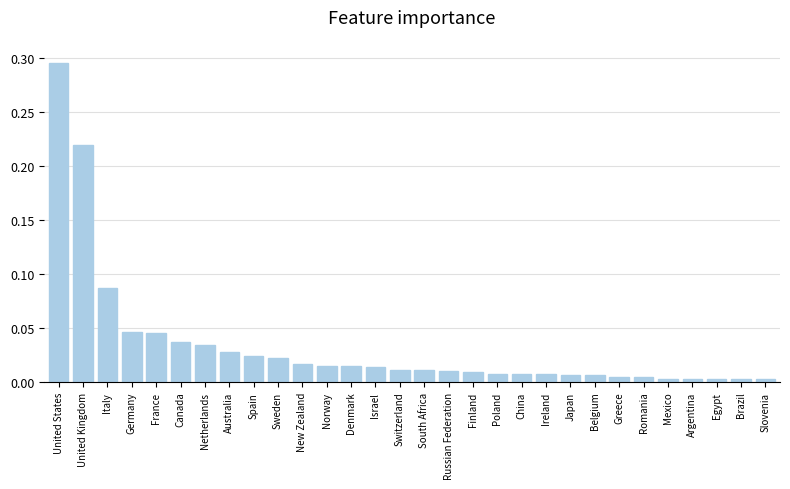

The value at Australia is 0.0. True or false?

True